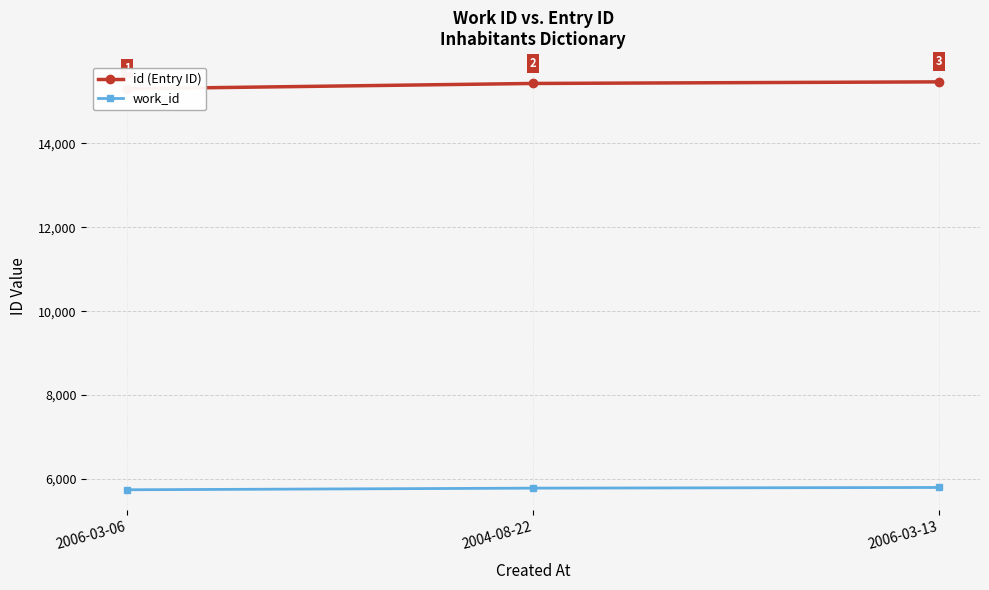

Which series has the largest range (max minus min)?

id (Entry ID)